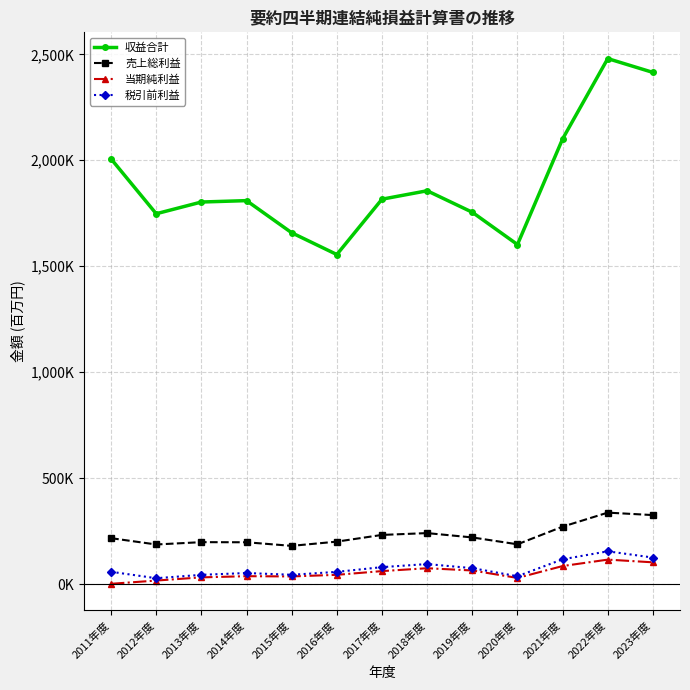

In 当期純利益, how many points are higher than both neighbors (excluding endpoints)?

3